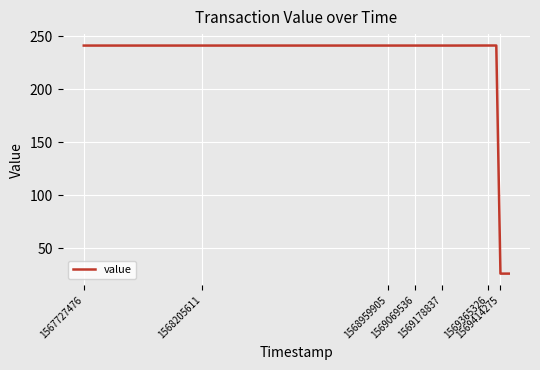

What is the smallest value displayed?

26.0